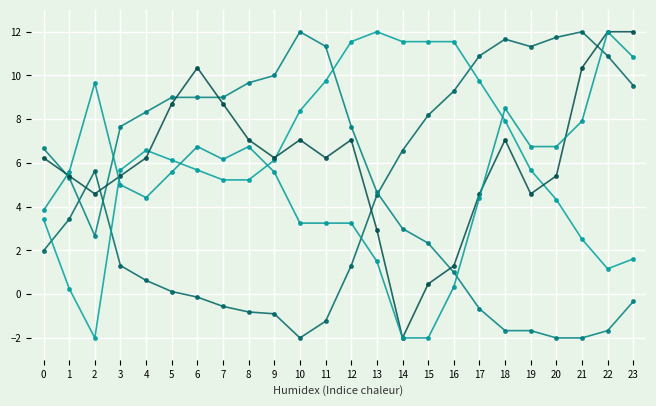

The value of Bolada (km/h) at 2 is 16.6. True or false?

False